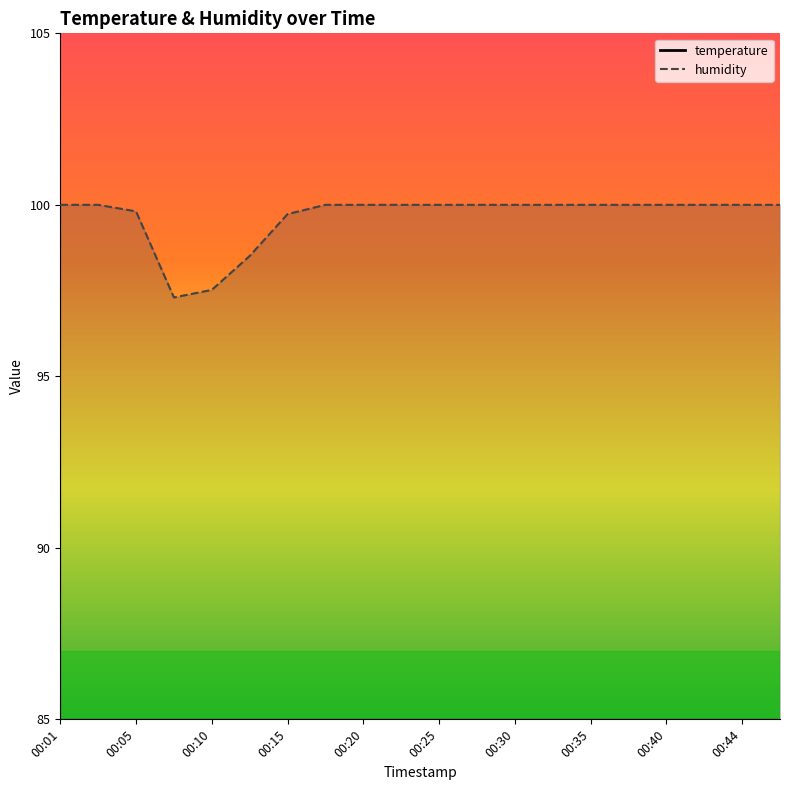

How many lines are shown in the chart?

2